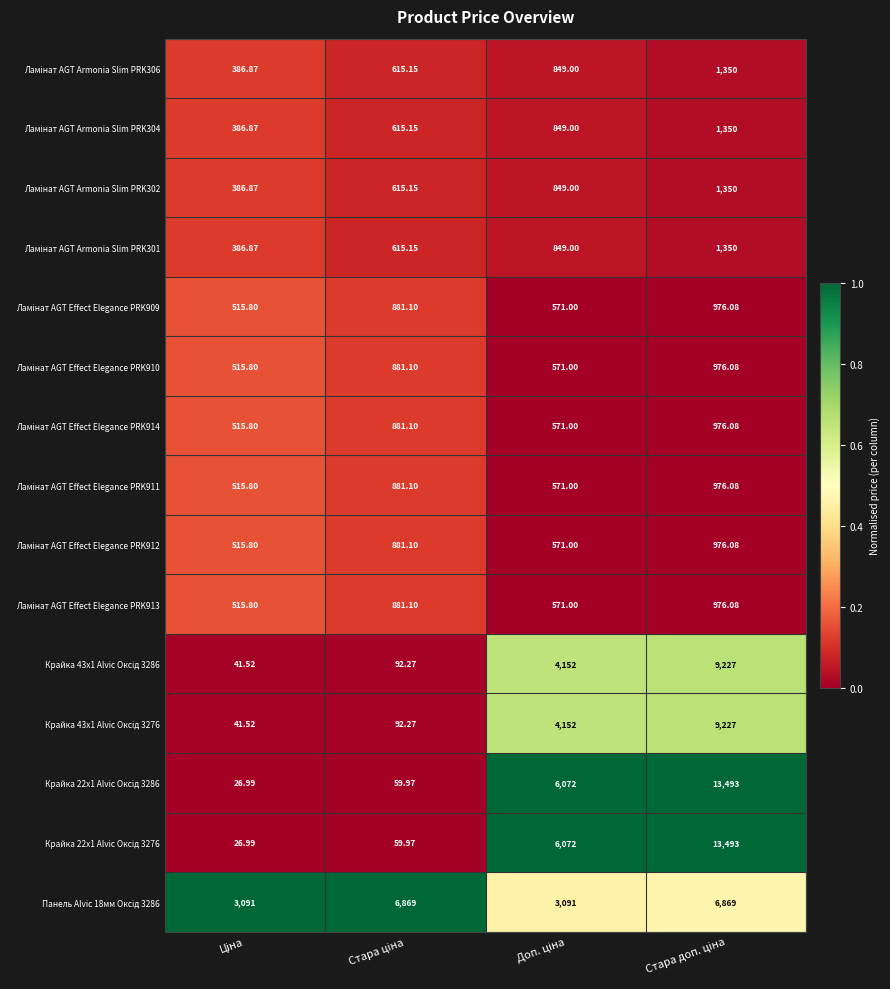

How many distinct data groups are displayed?

15